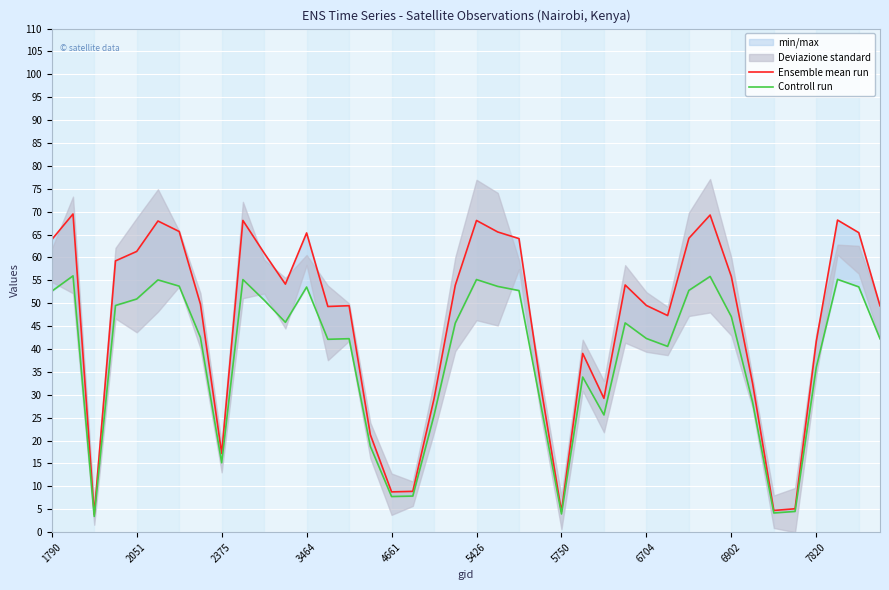

True or false: Controll run has a value of 65.2 at 14.

False